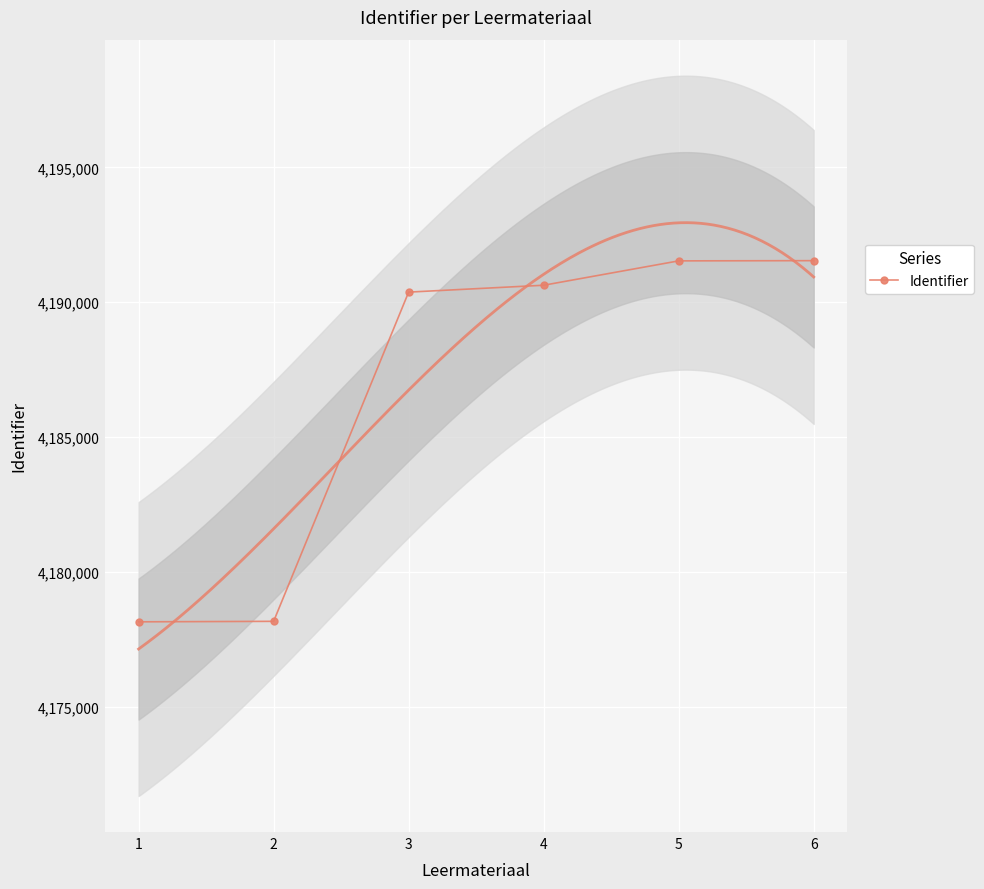

The chart shows a value of 4190374 at 3. True or false?

True